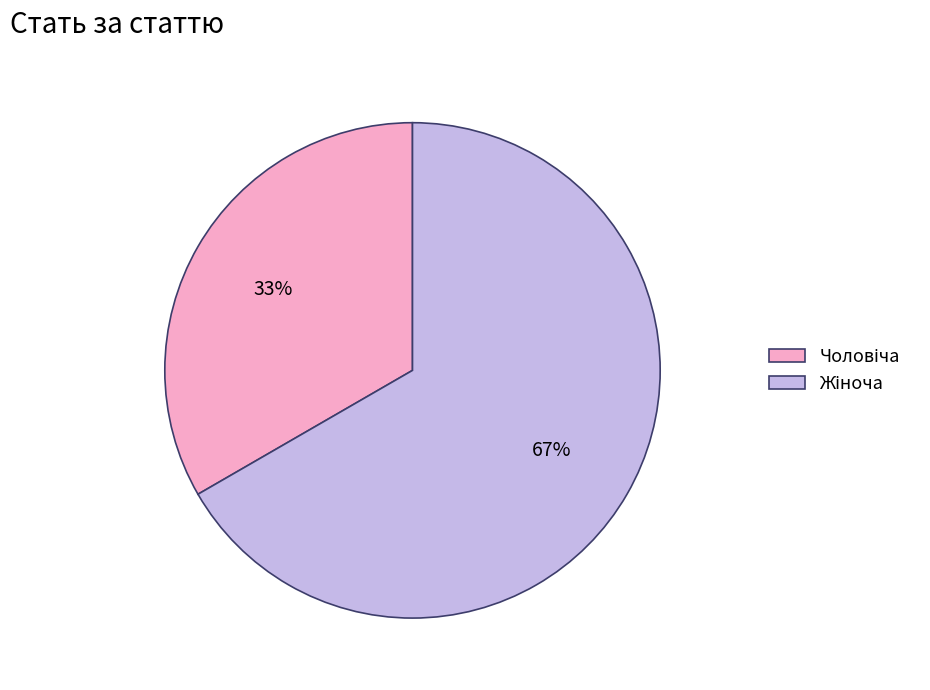

Is there any slice that represents more than half of the pie?

Yes